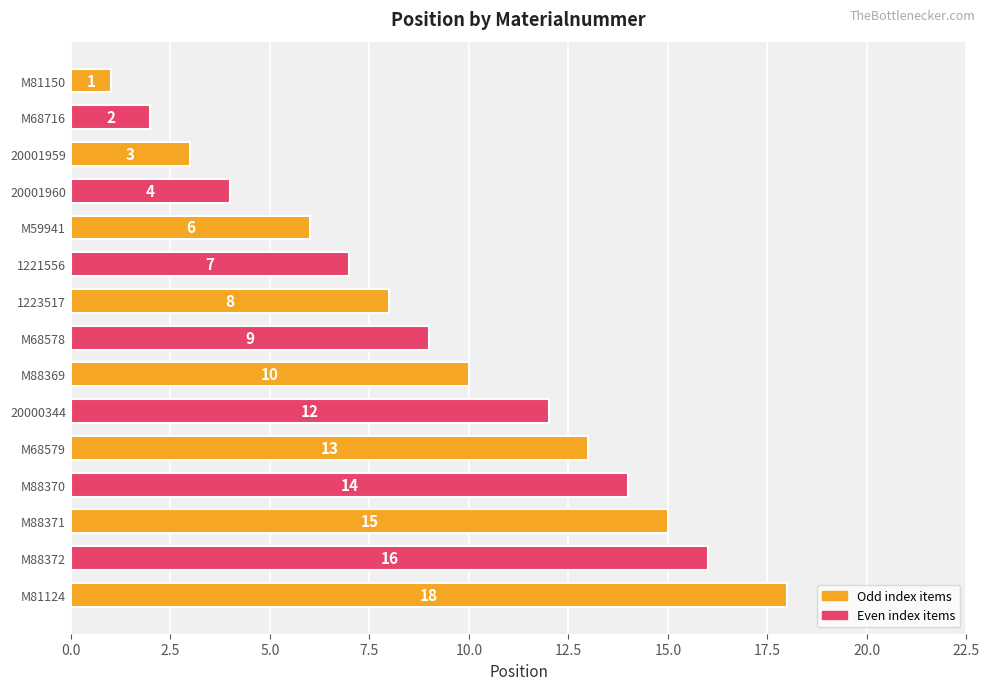

Where is the data nearest to the value 9?

M68578